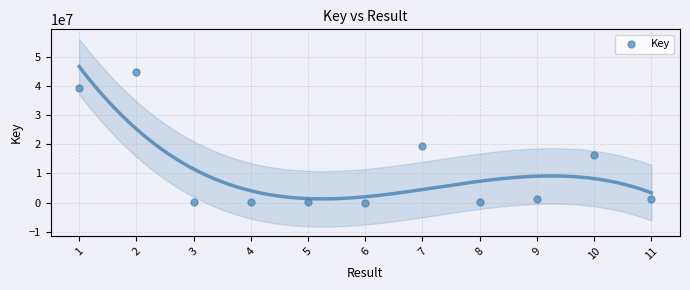

What Y value in the scatter plot is closest to 22361899?

19535829